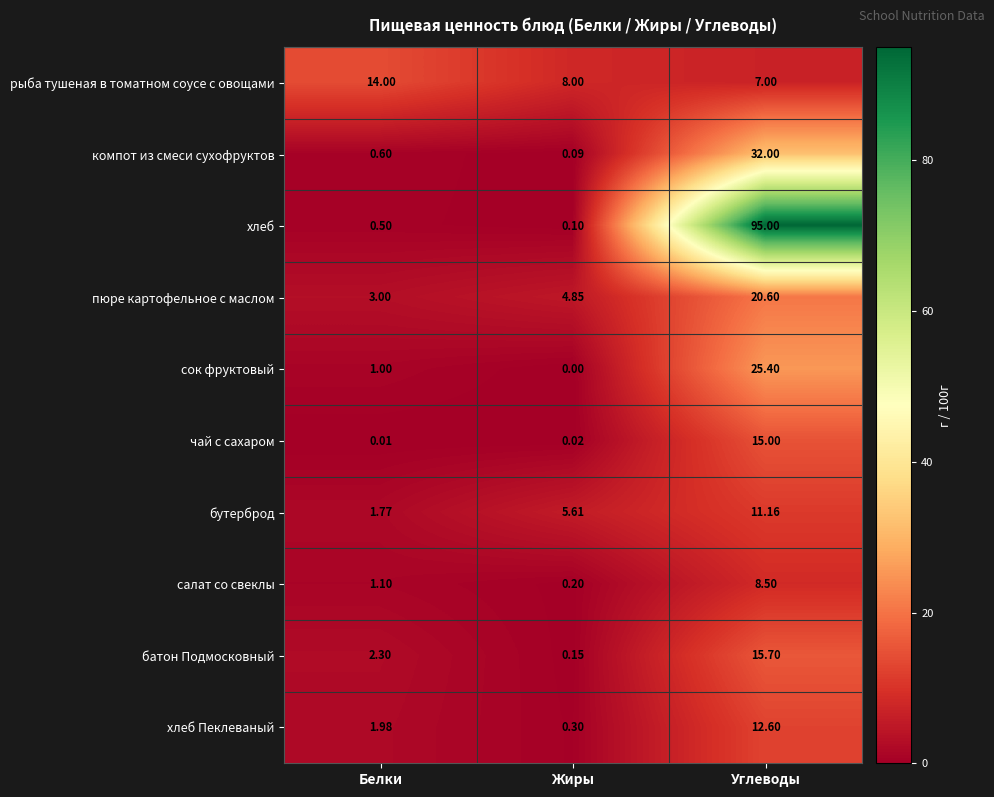

How many data points does each series have?

3